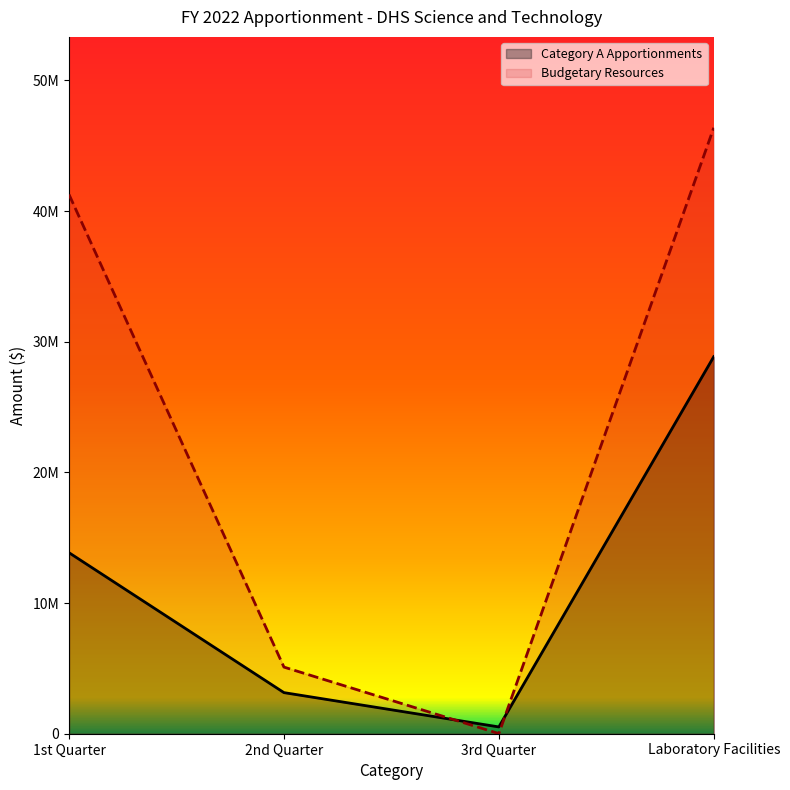

Is it true that Budgetary Resources equals 41268849 at 1st Quarter?

True